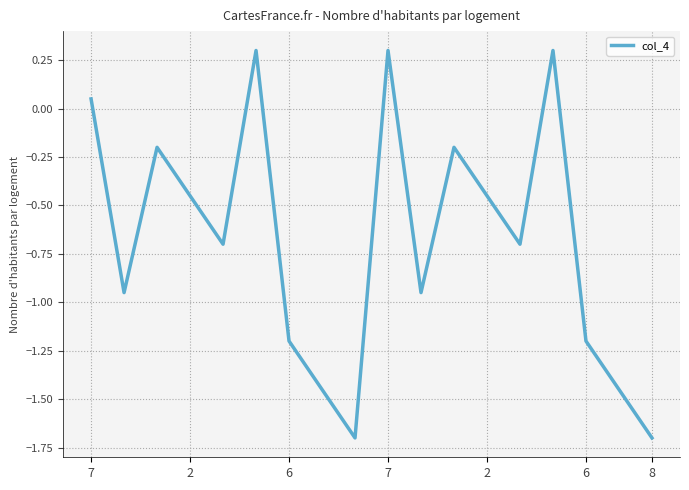

What is the minimum value shown in the chart?

-1.7